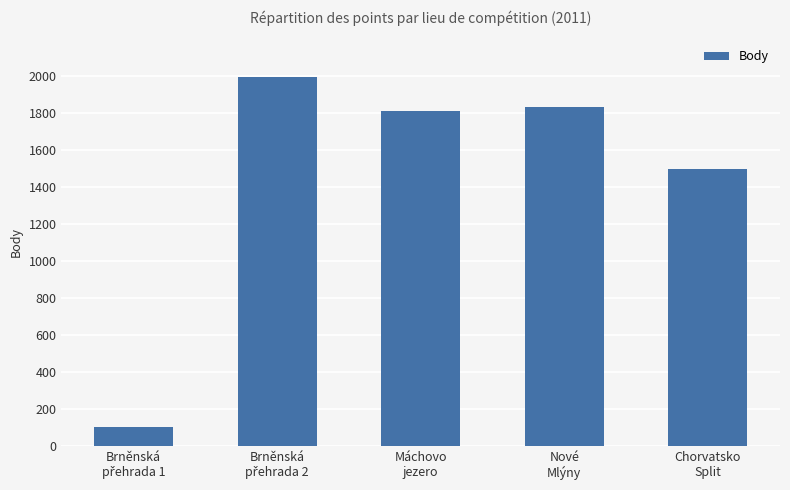

What is the value of the 5th bar from the left?

1497